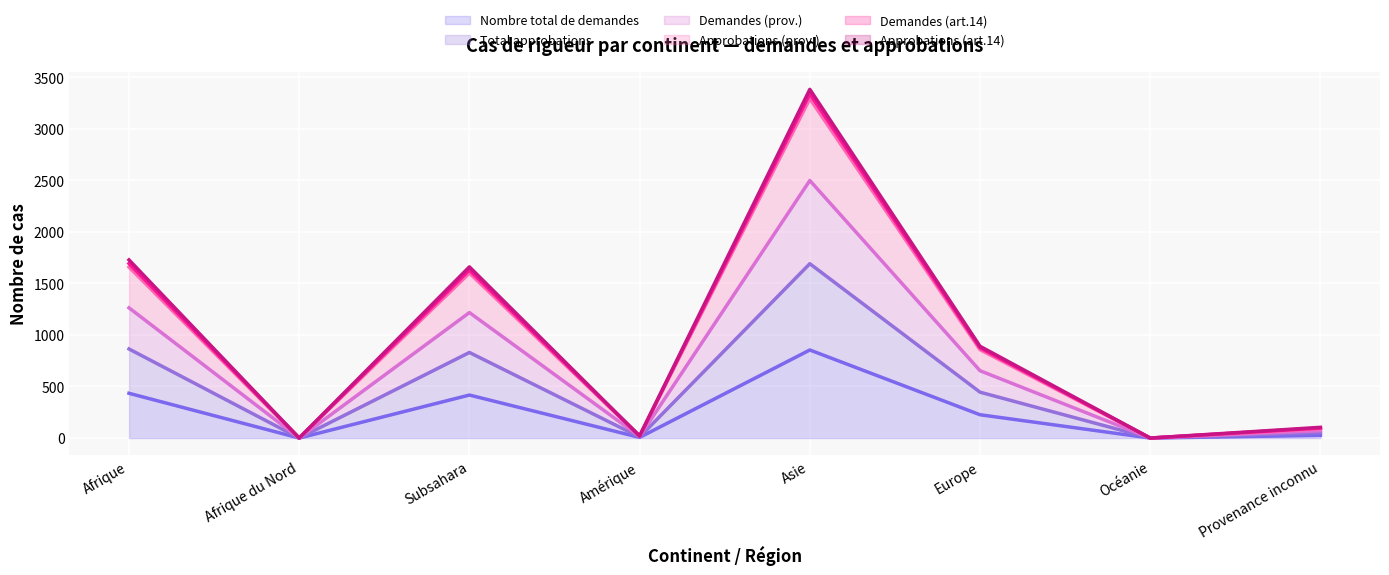

What is the value of the Nombre total de demandes point at the 5th from the left?

854